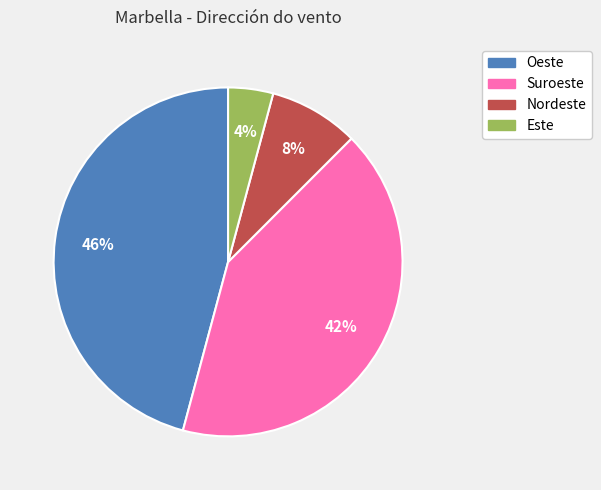

Combined, do Suroeste and Este account for over 50%?

No